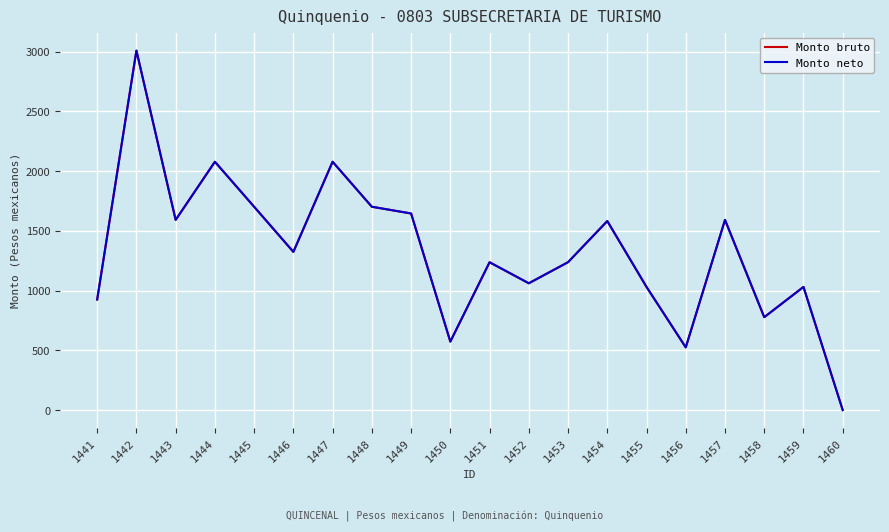

Which series has the largest range (max minus min)?

Monto bruto